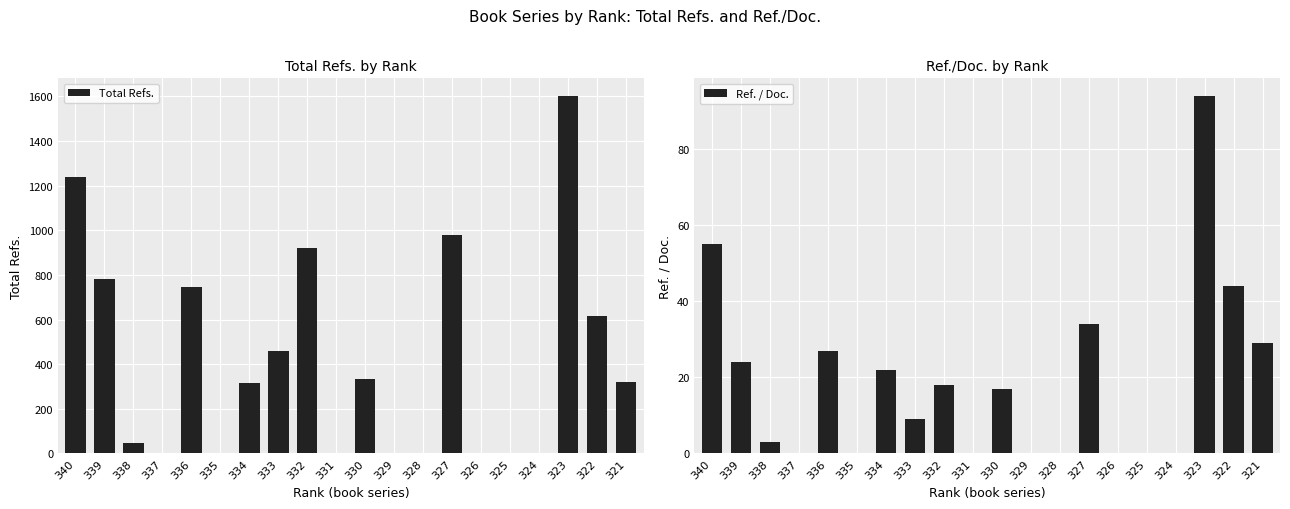

How many bars are there in each group?

2